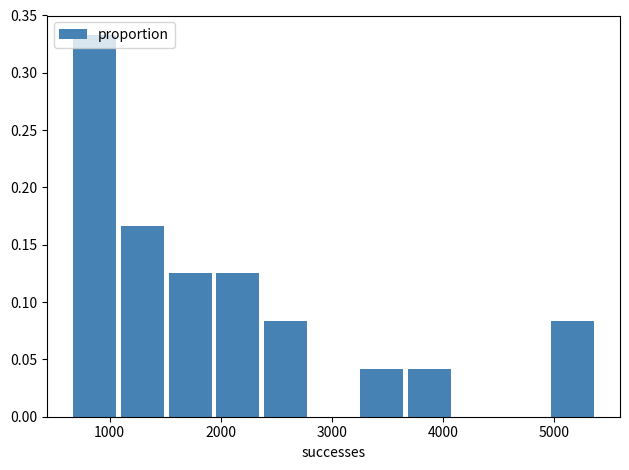

Reading left to right, list every bar in this chart as the range it spans on the x-axis followed by its height. Neither the bar edges nor the heights are printed on the chart, so give them approximately, as read against the axes.

700 to 1100: 0.335
1100 to 1500: 0.165
1500 to 1900: 0.125
1900 to 2400: 0.125
2400 to 2800: 0.085
2800 to 3200: 0
3200 to 3700: 0.040
3700 to 4100: 0.040
4100 to 4500: 0
4500 to 4900: 0
4900 to 5400: 0.085